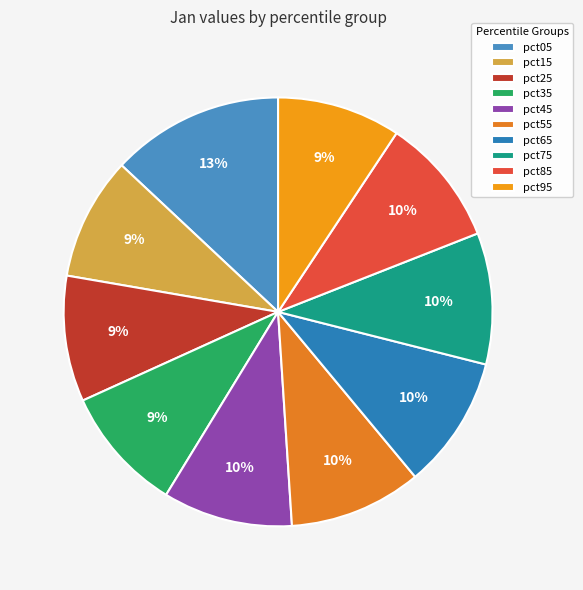

Which category has the biggest portion of the pie?

pct05